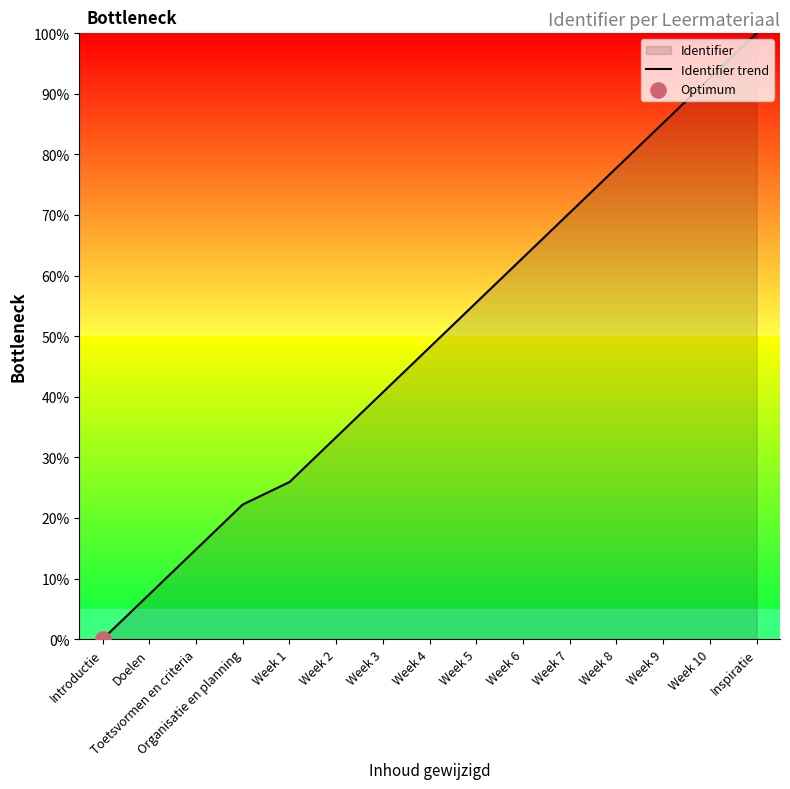

What is the change in value from Organisatie en planning to Week 6?

+40.7